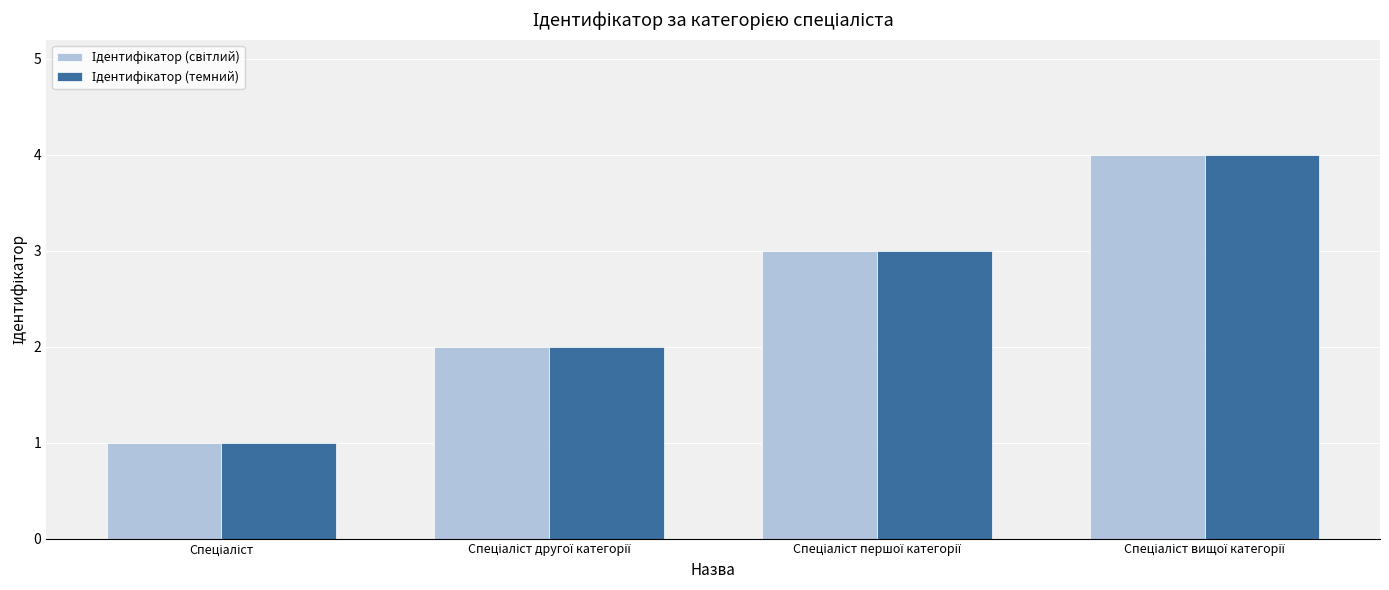

How many series are shown in this chart?

2